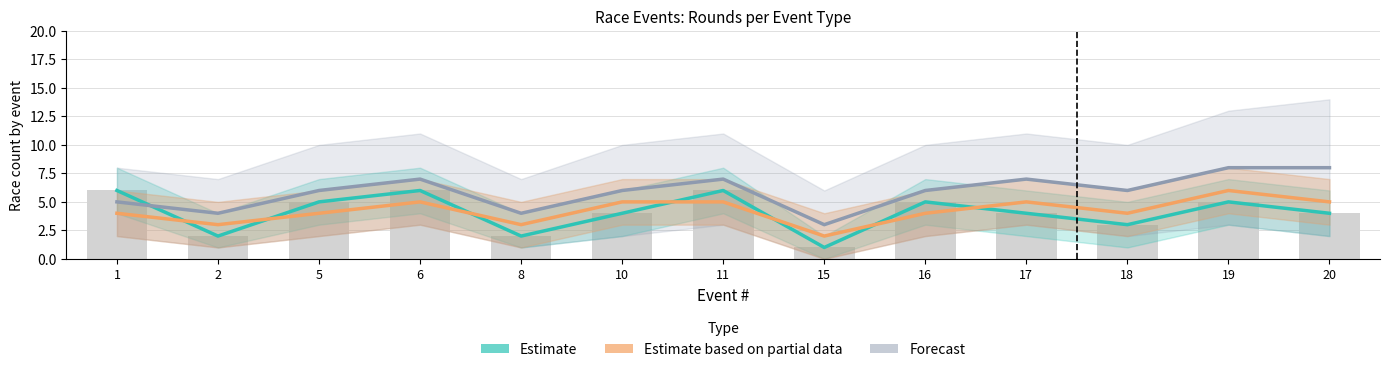

Count the number of categories in the chart.

13